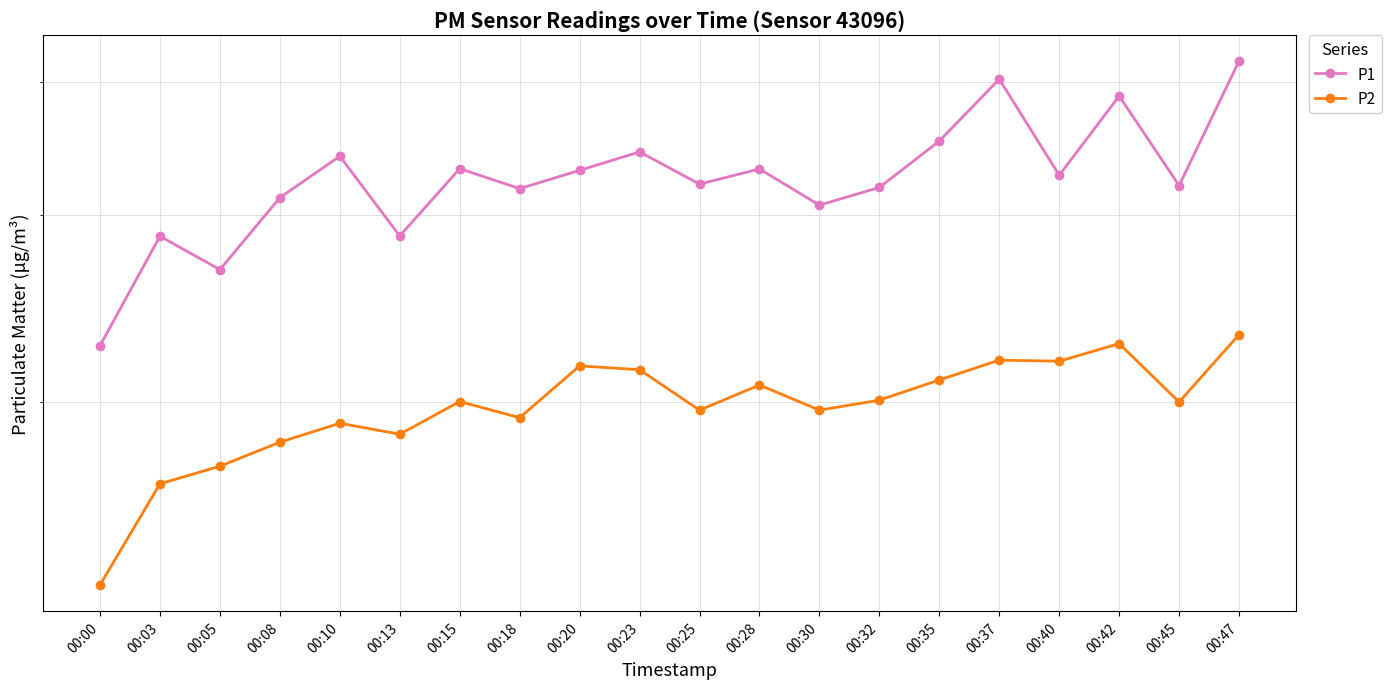

In P1, how many points are higher than both neighbors (excluding endpoints)?

7